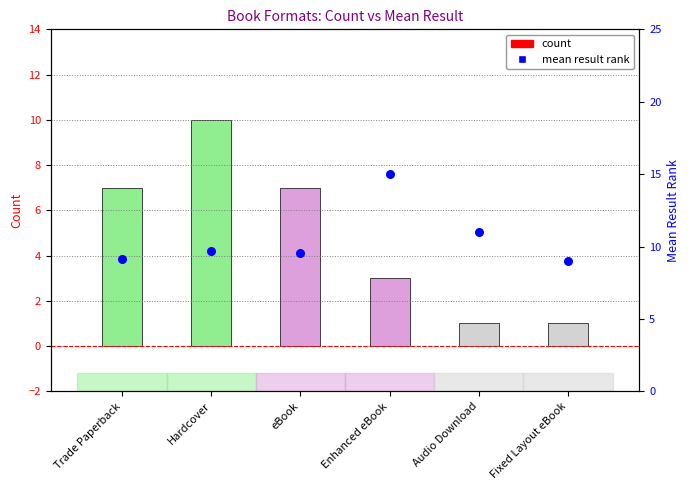

Is the value of Mean Result at Trade Paperback greater than the value of Count at Audio Download?

Yes